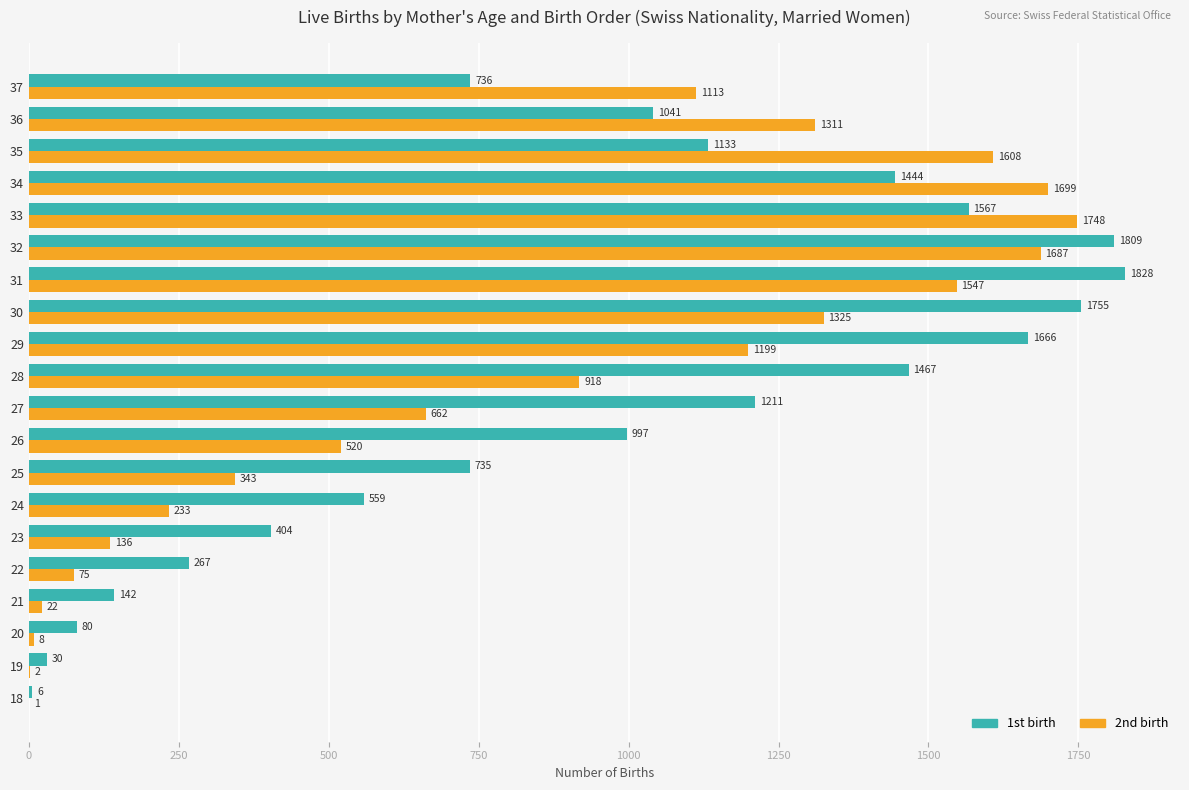

Which series changed the most between 27 and 34?

2nd birth